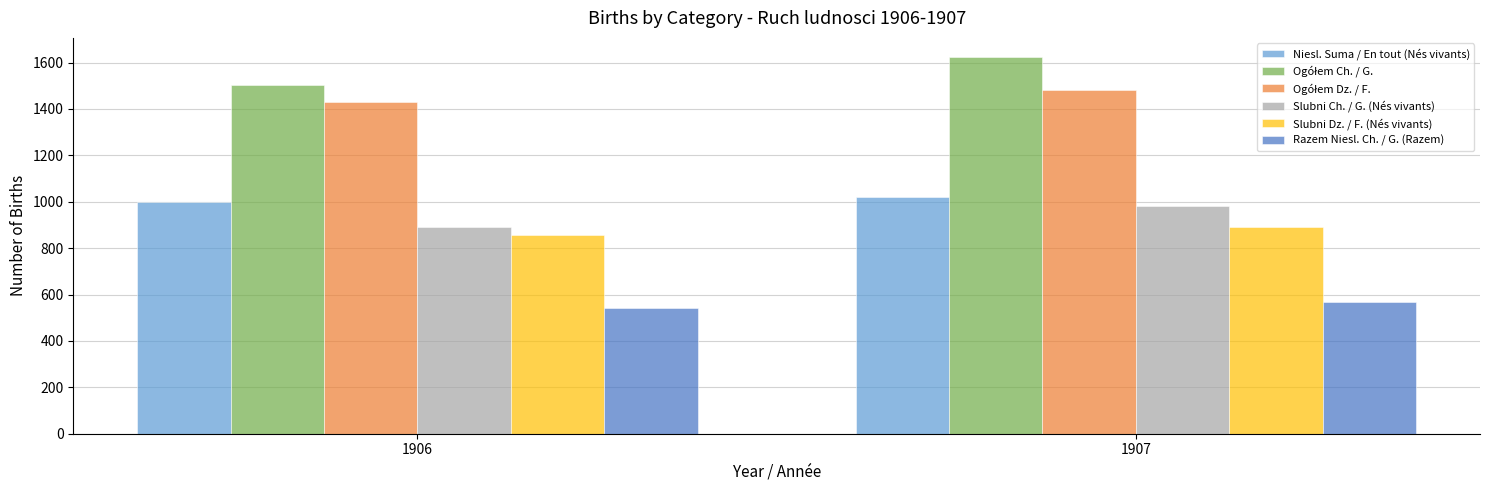

How many bars are there in total?

12